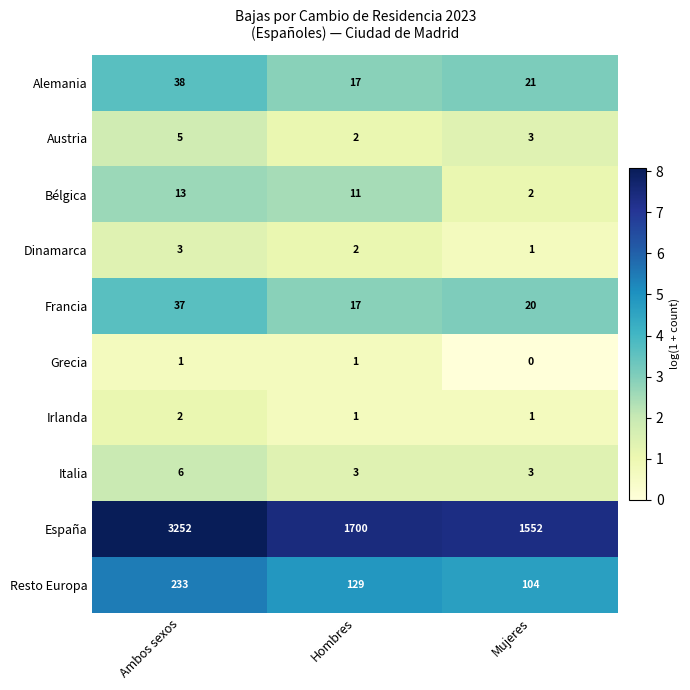

At which category does the chart reach its minimum across all series?

Mujeres